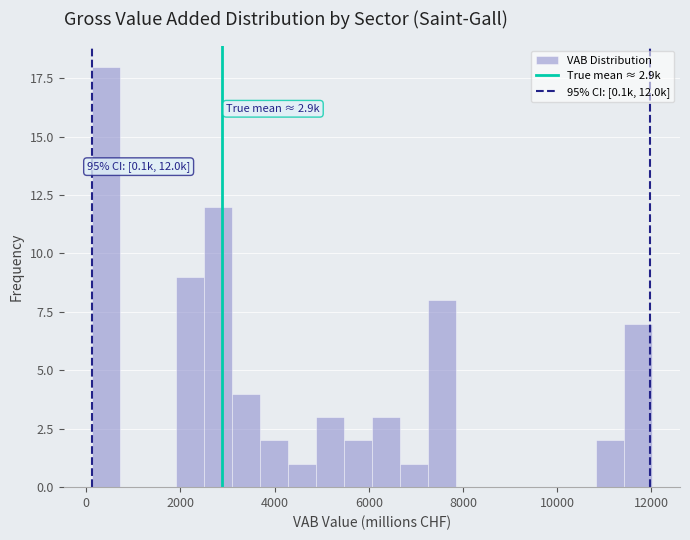

Read against the x-axis, roughly where is the centre of the tallest bar?

400